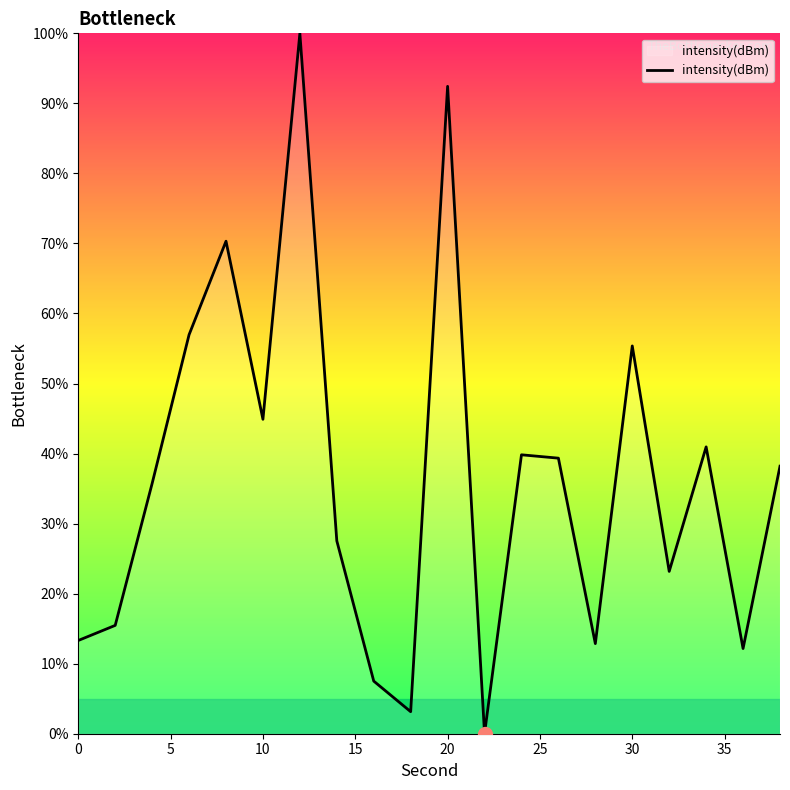

What is the difference between the maximum and minimum values?

100.0